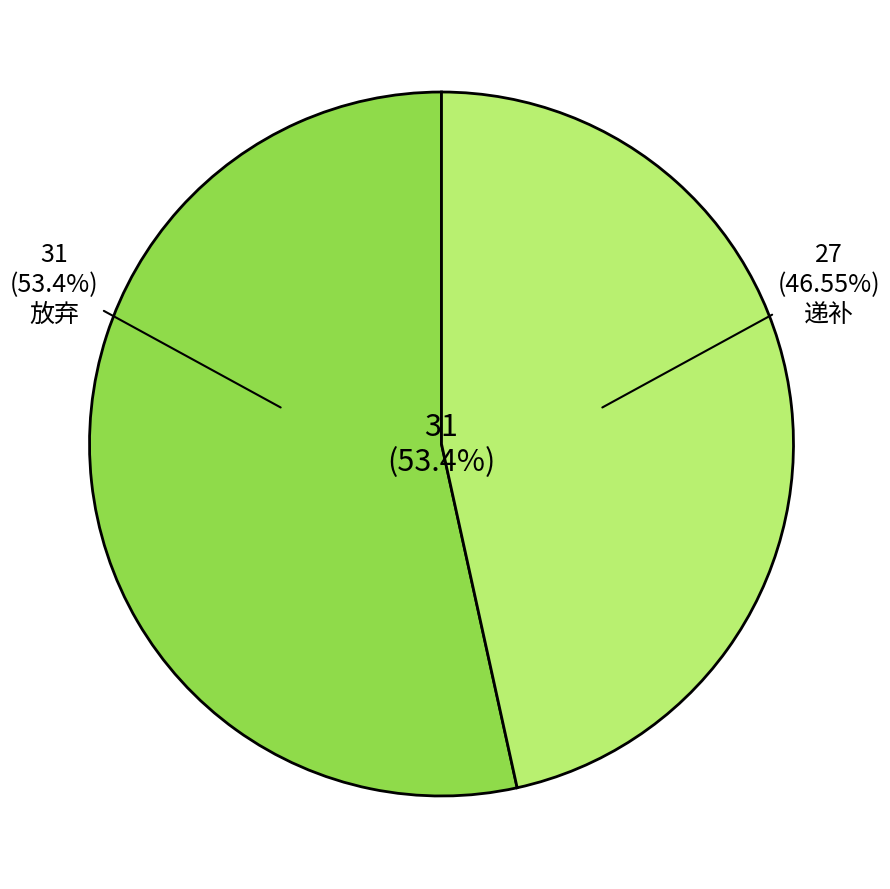

How many segments does this pie chart have?

2